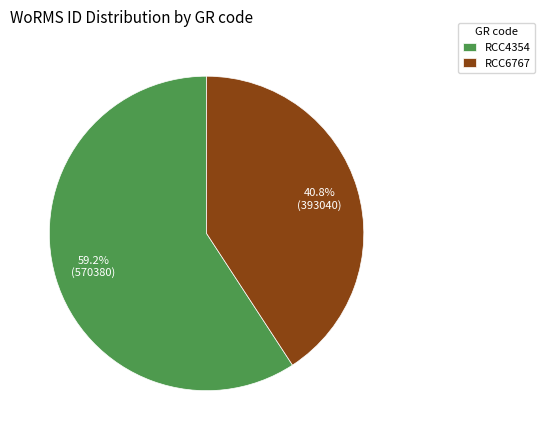

To the nearest percent, what is the combined percentage of RCC4354 and RCC6767?

100%